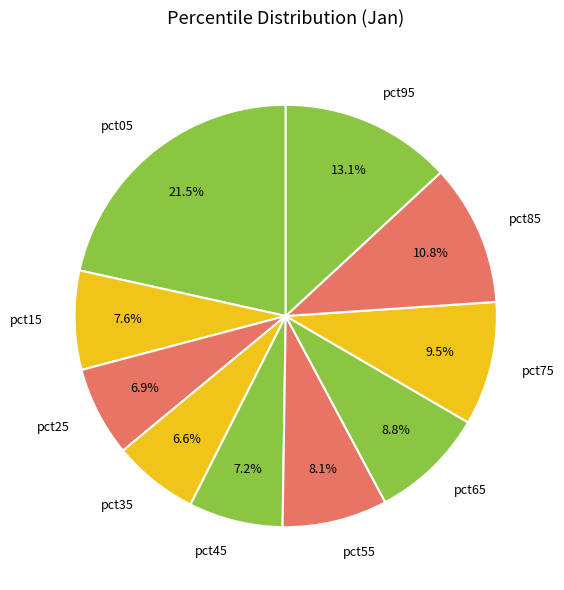

The pct35 slice represents 7% of the pie. True or false?

True